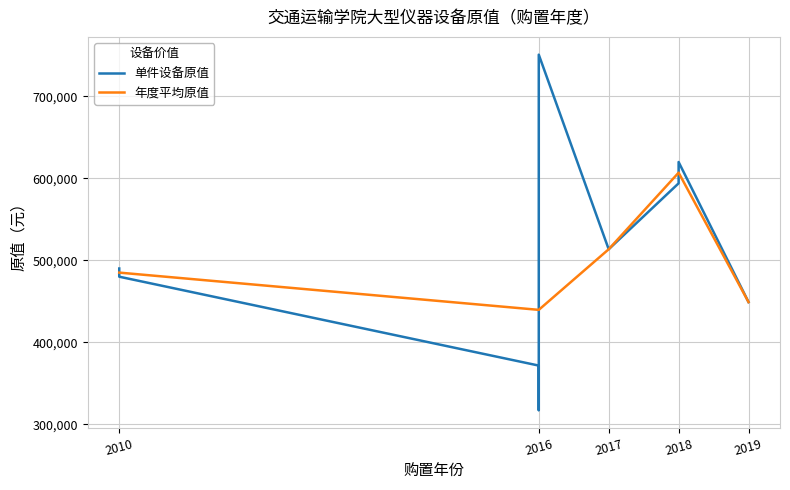

The value of 年度平均原值 at 2010 is 485000.0. True or false?

True